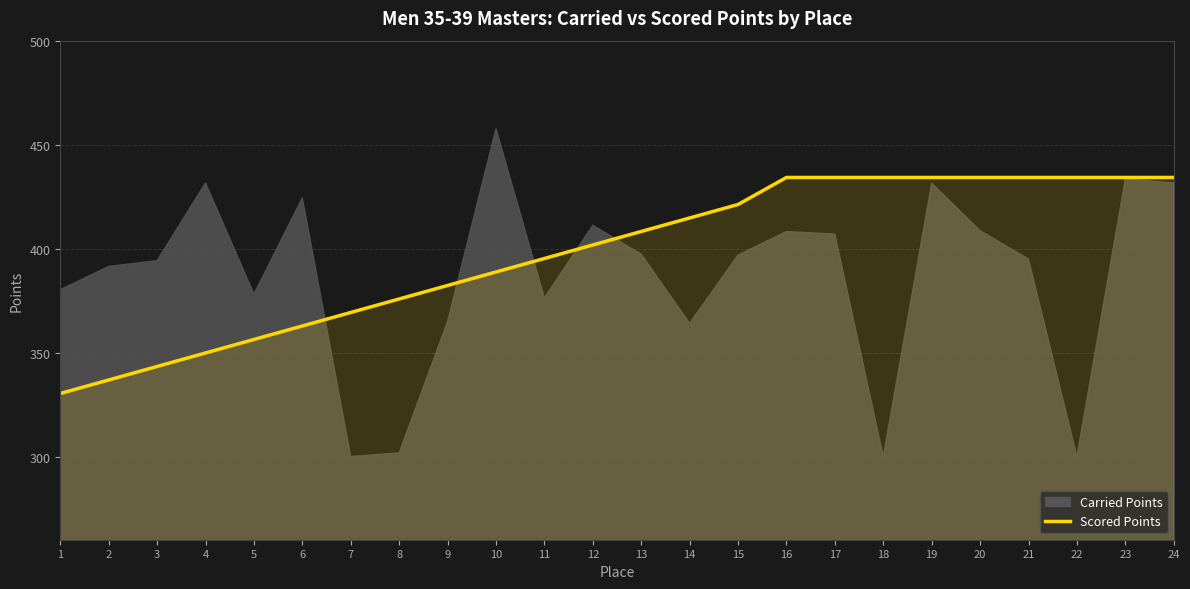

What is the average value?

397.7